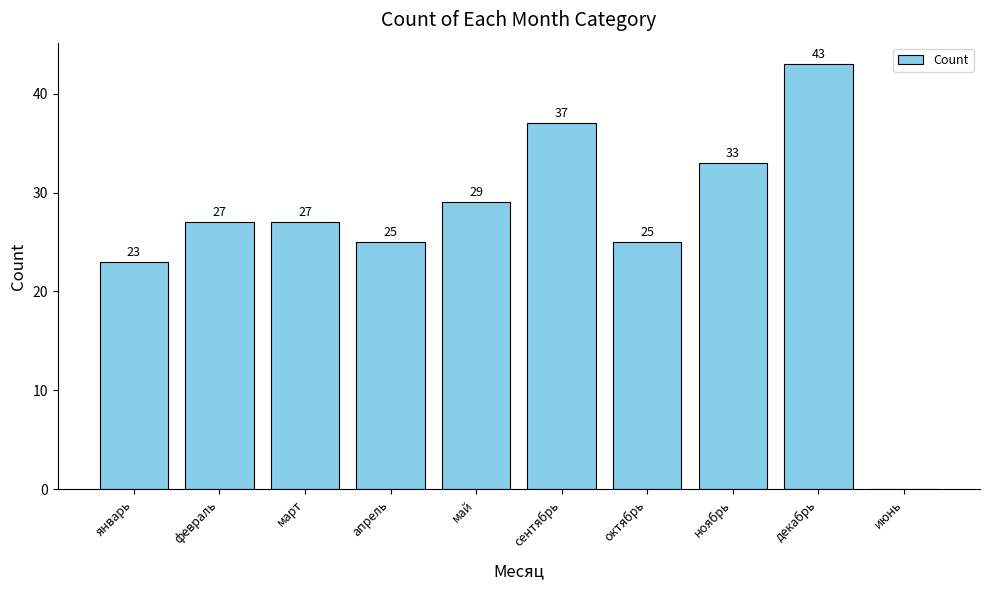

Is it true that the value at апрель is 42?

False